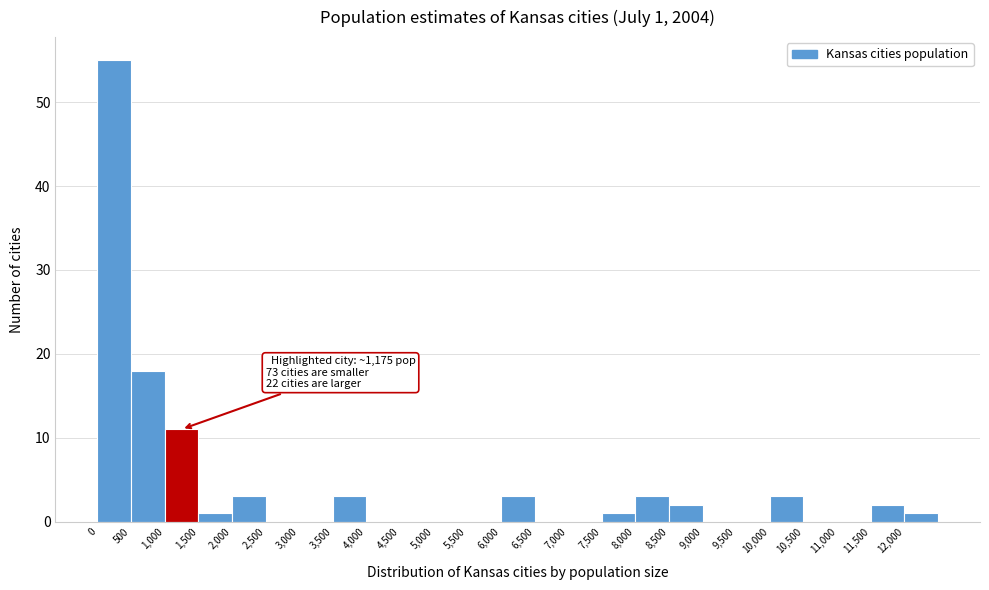

Over which range of the x-axis is the bar tallest?

0 to 500